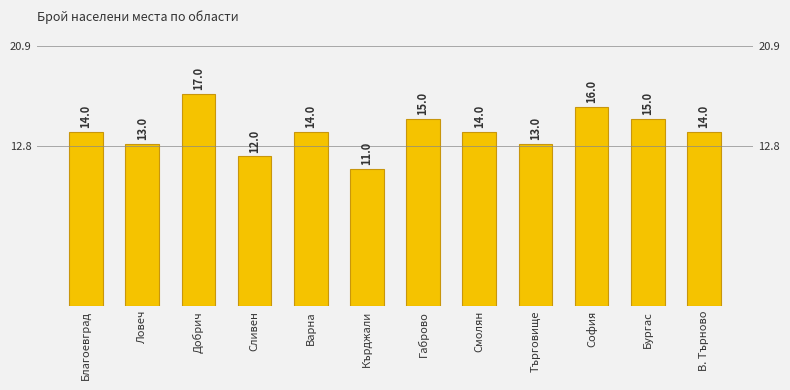

What value does the data have at Благоевград?

14